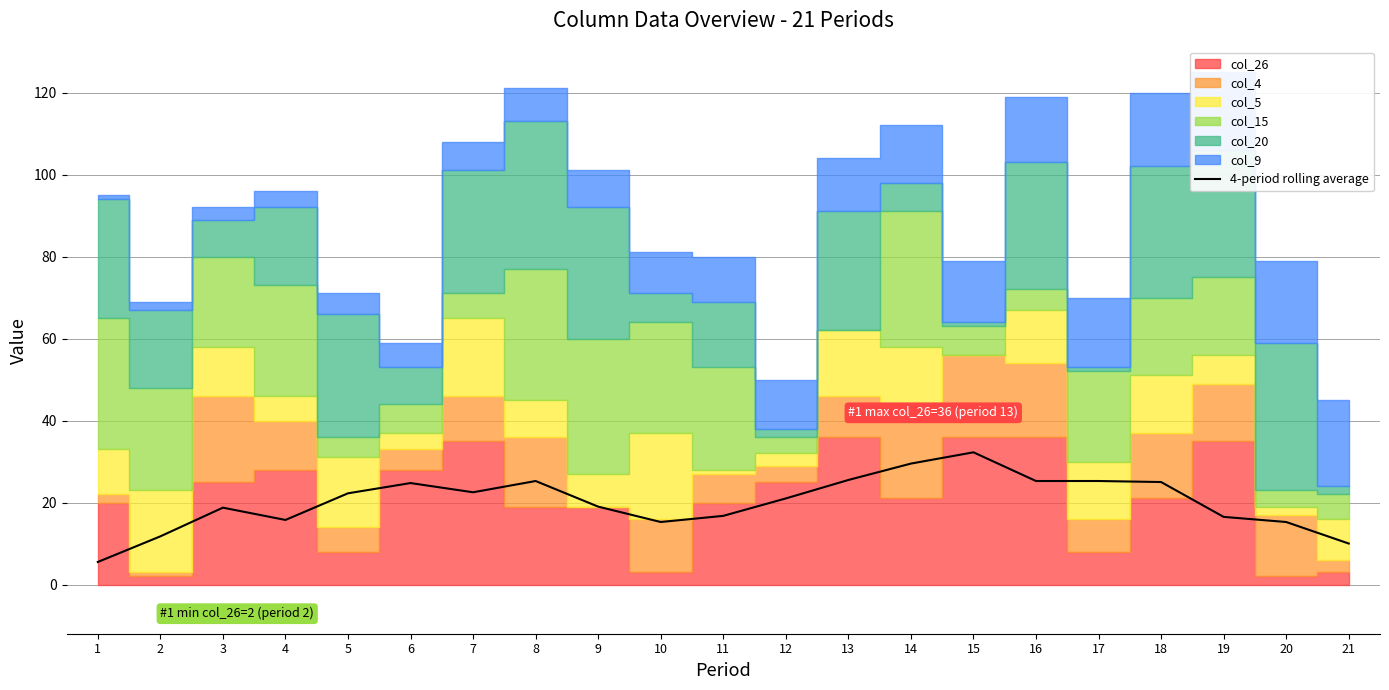

True or false: the data shows 25.0 at 18.

True